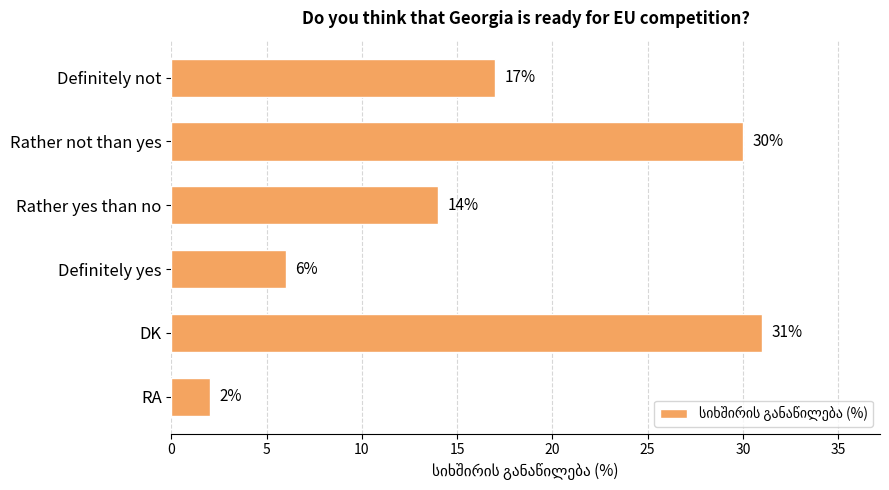

How many series are shown in this chart?

1